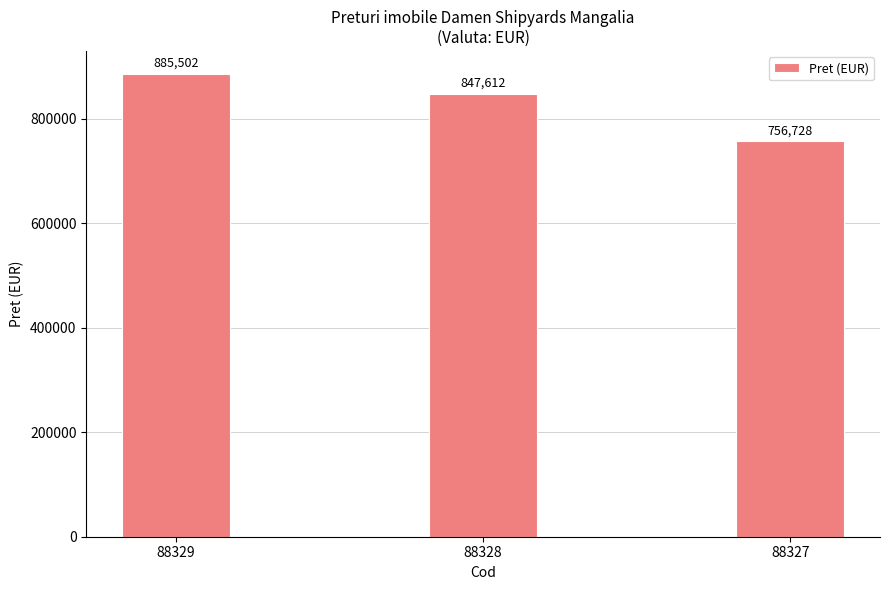

Rank the categories by value from highest to lowest.

88329, 88328, 88327